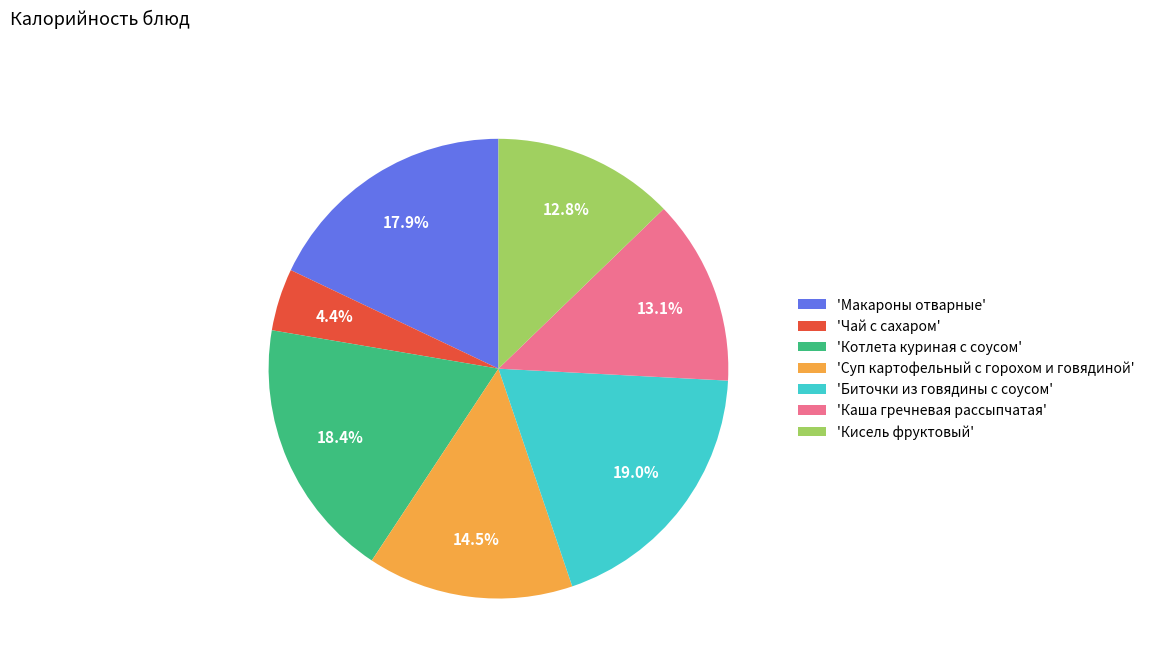

Which category has the biggest portion of the pie?

'Биточки из говядины с соусом'